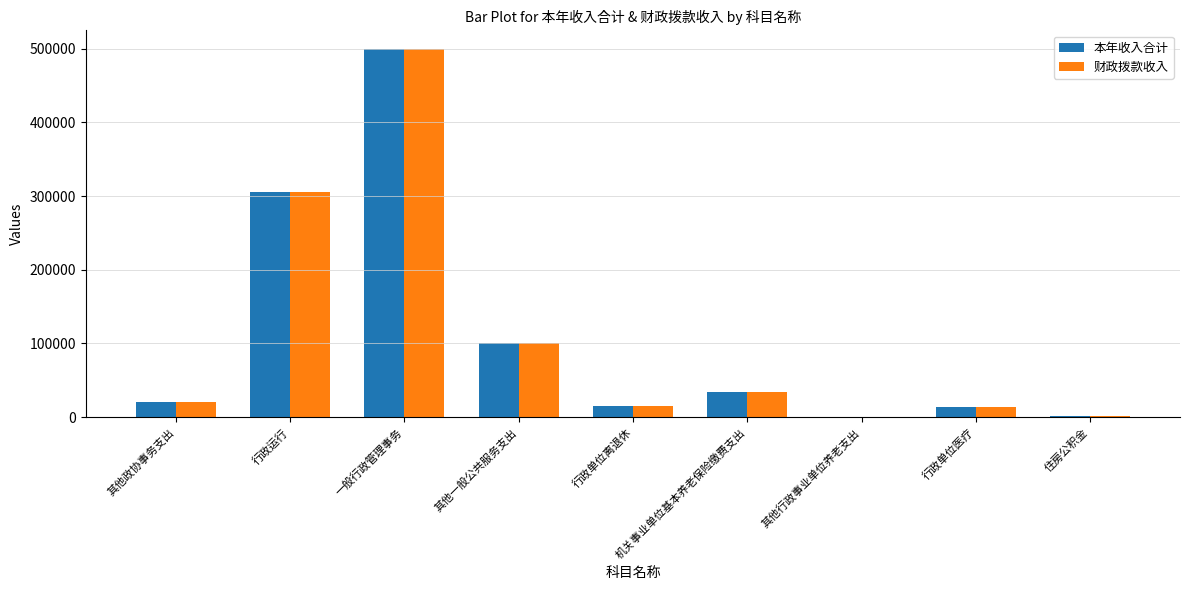

What is the sum of all 财政拨款收入 values?

990286.2